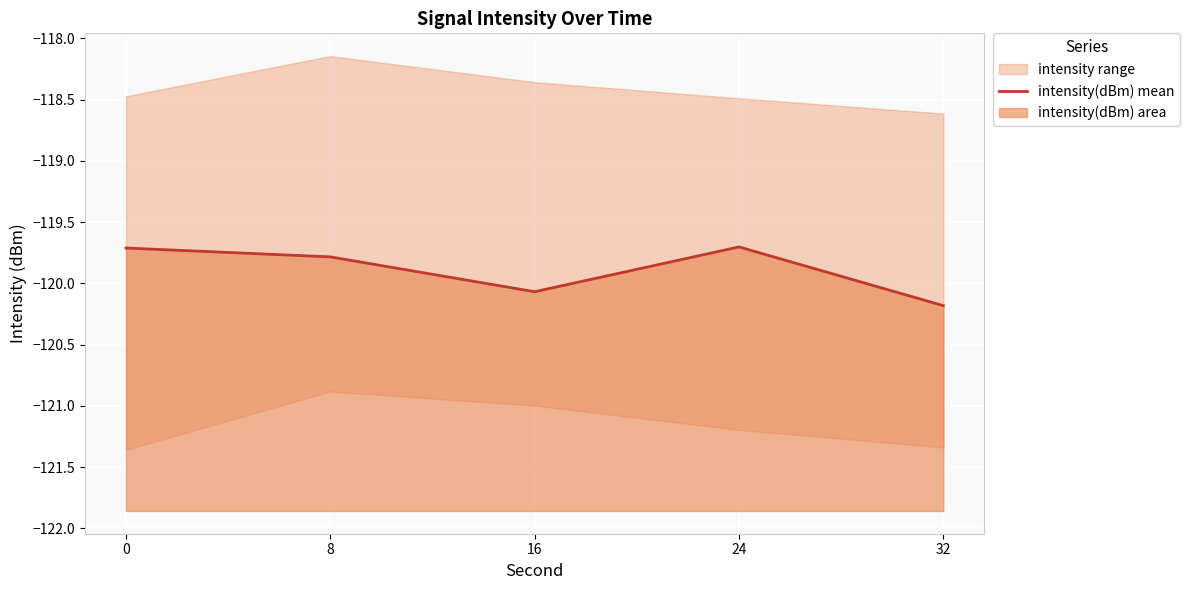

List the labels in order of value, largest first.

24, 0, 8, 16, 32